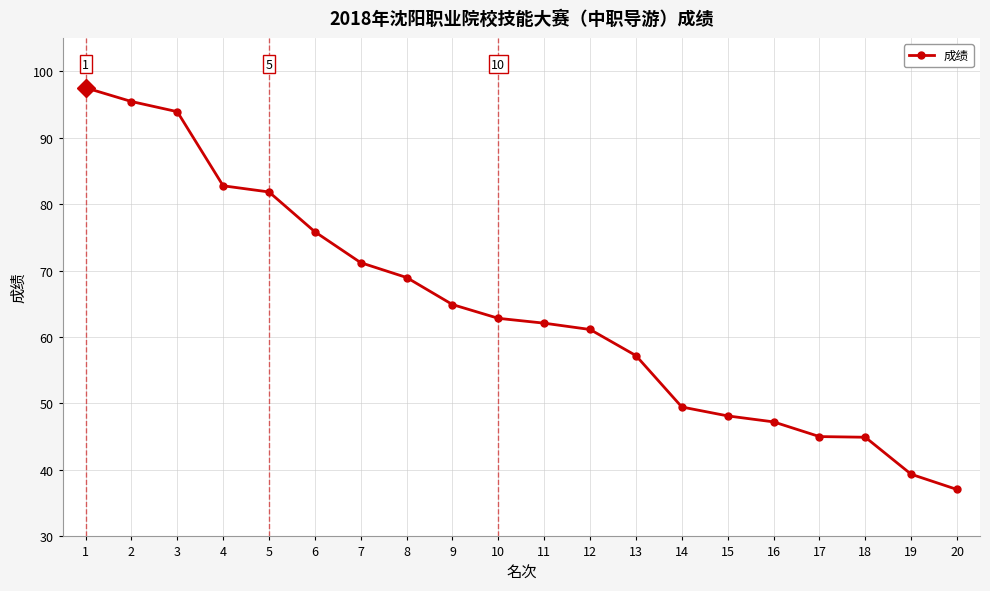

What is the greatest value displayed?

97.5